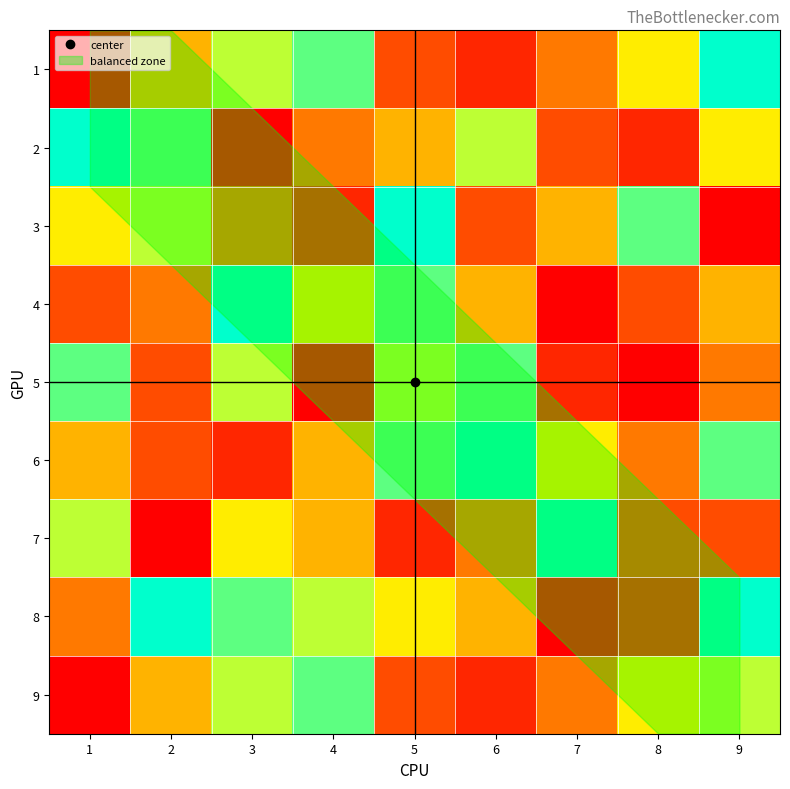

How many distinct data groups are displayed?

9